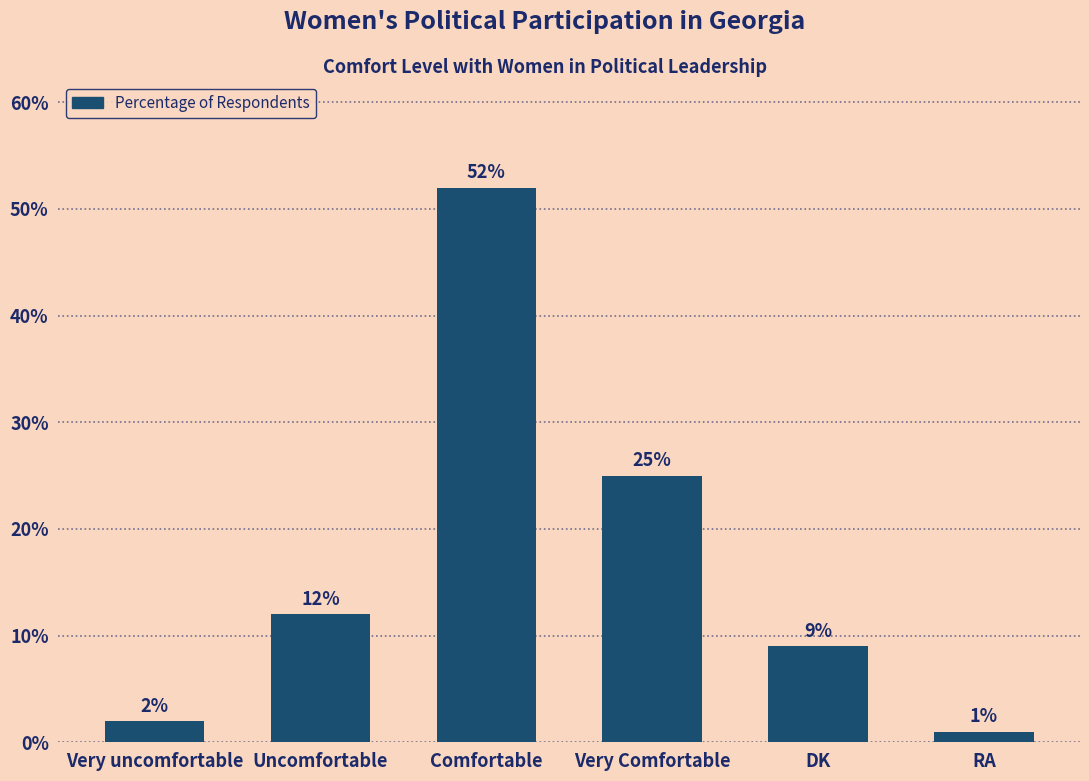

Which label corresponds to the largest value in the chart?

Comfortable